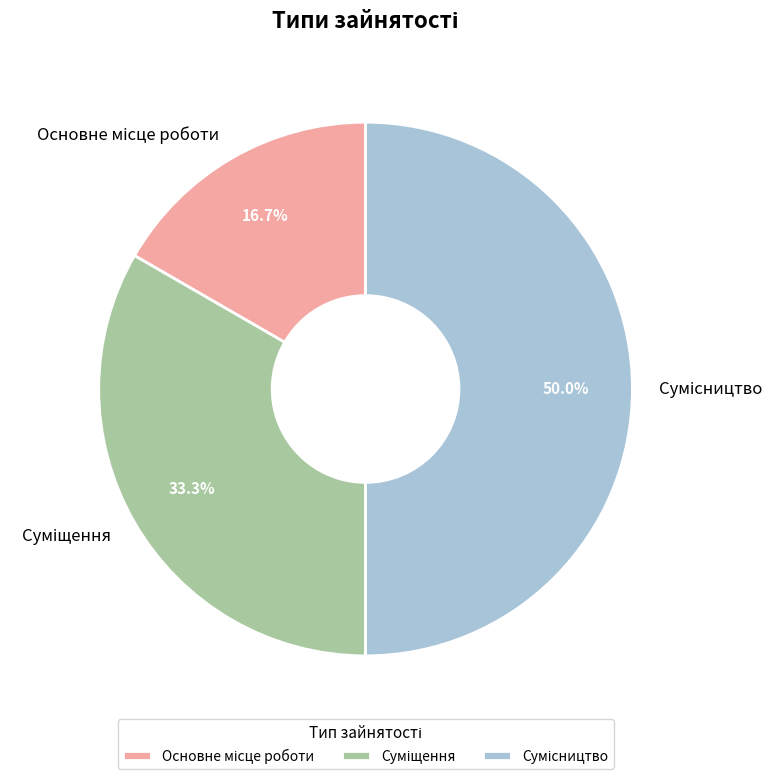

How many slices are in this pie chart?

3